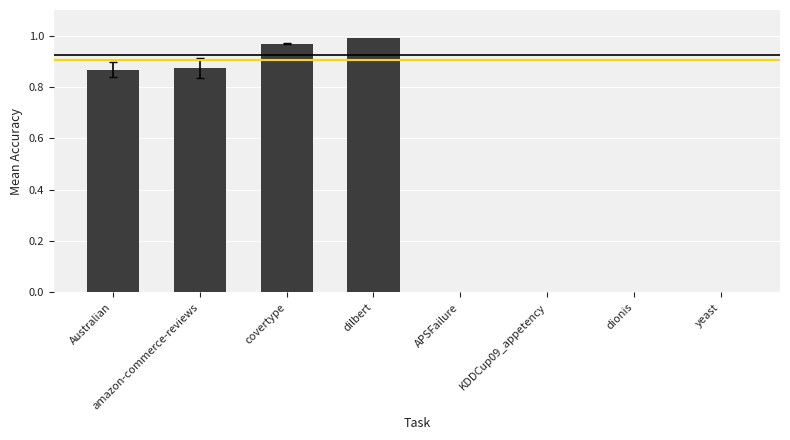

True or false: the data shows 1.0 at covertype.

True